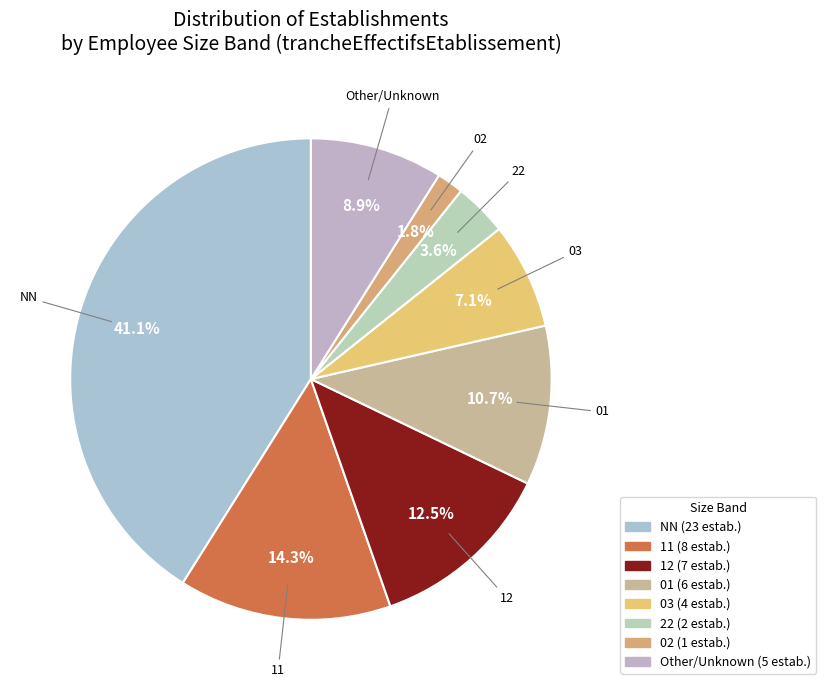

How many slices are in this pie chart?

8